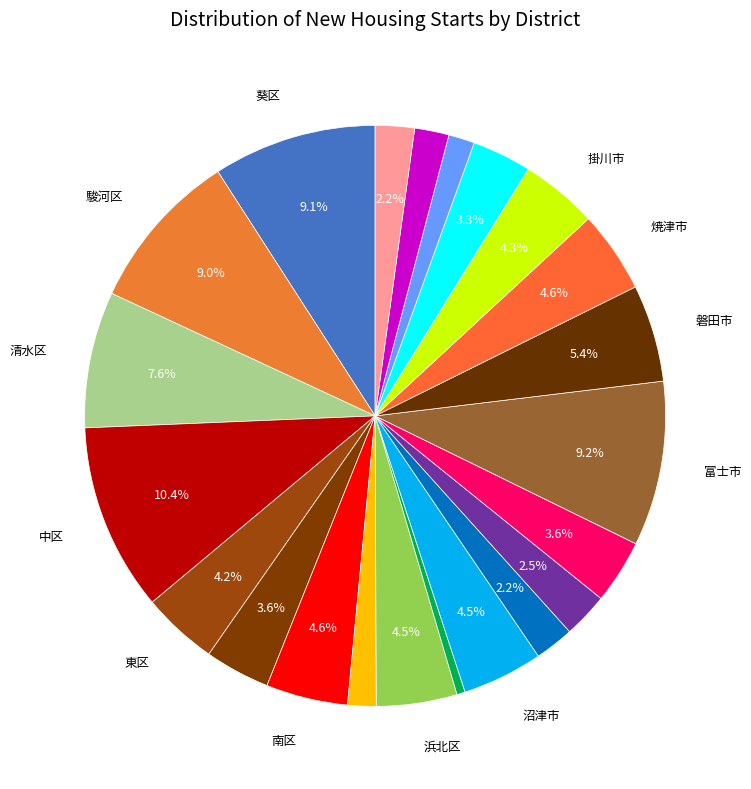

How many segments does this pie chart have?

22